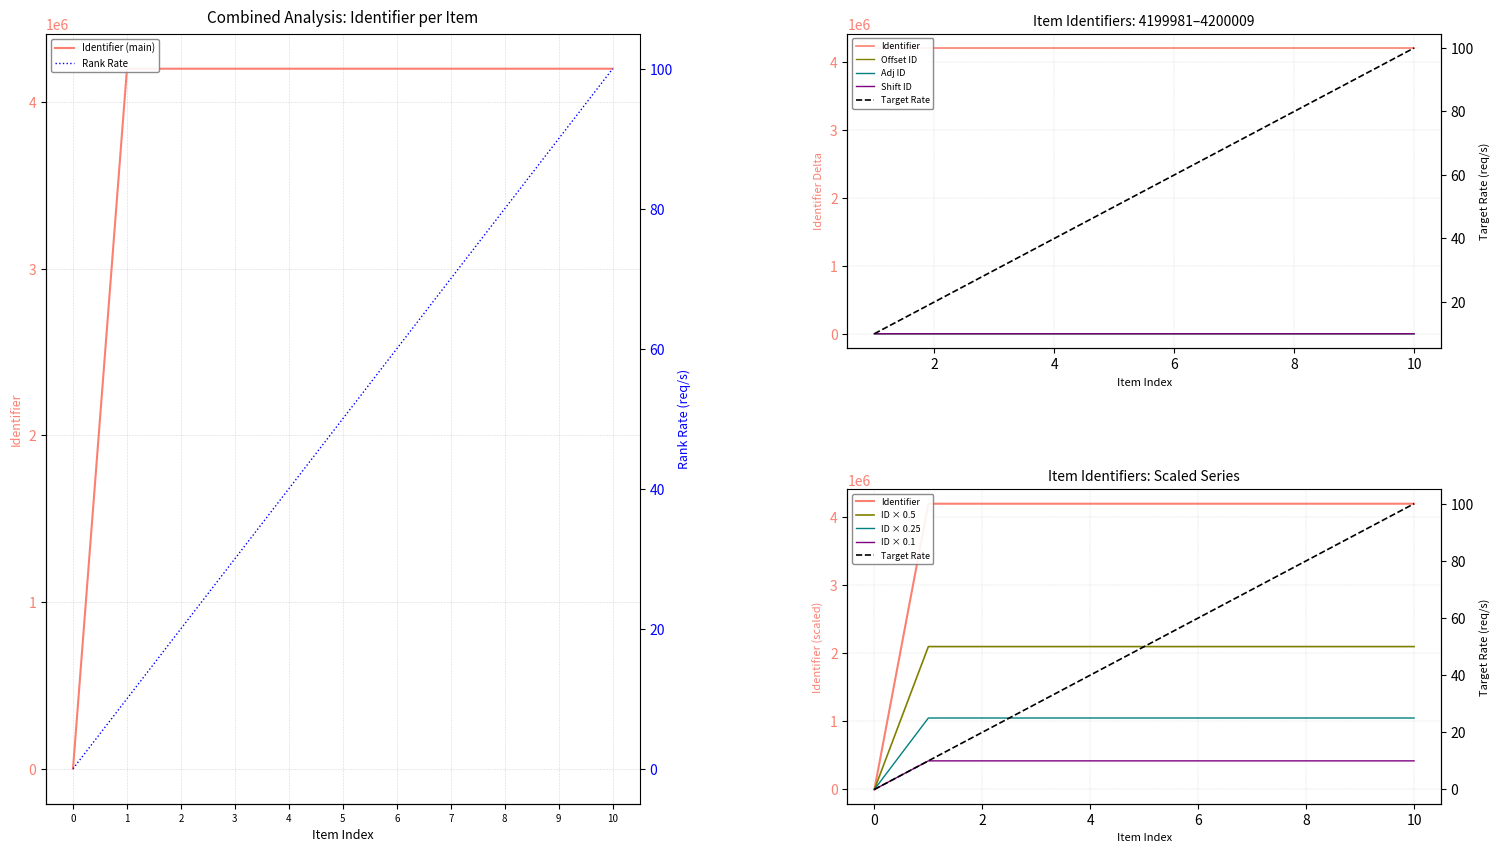

The value of Identifier (main) at 8 is 2287016. True or false?

False